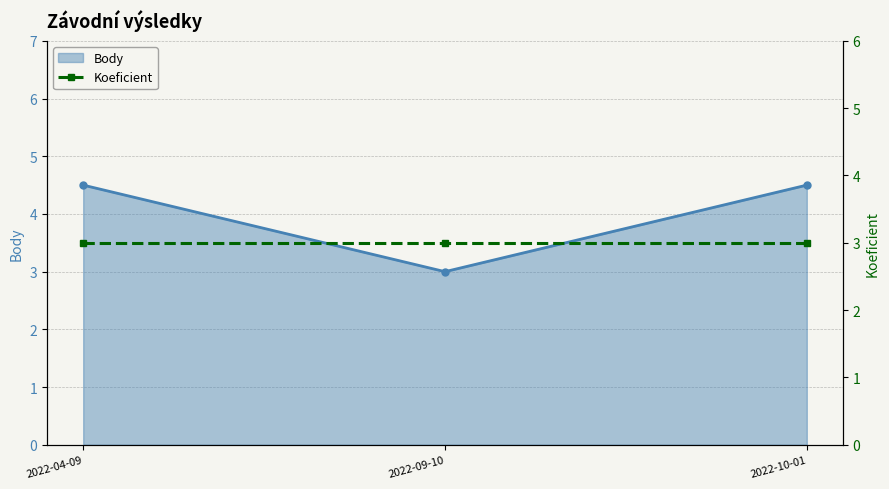

What position from the left is 2022-09-10?

2